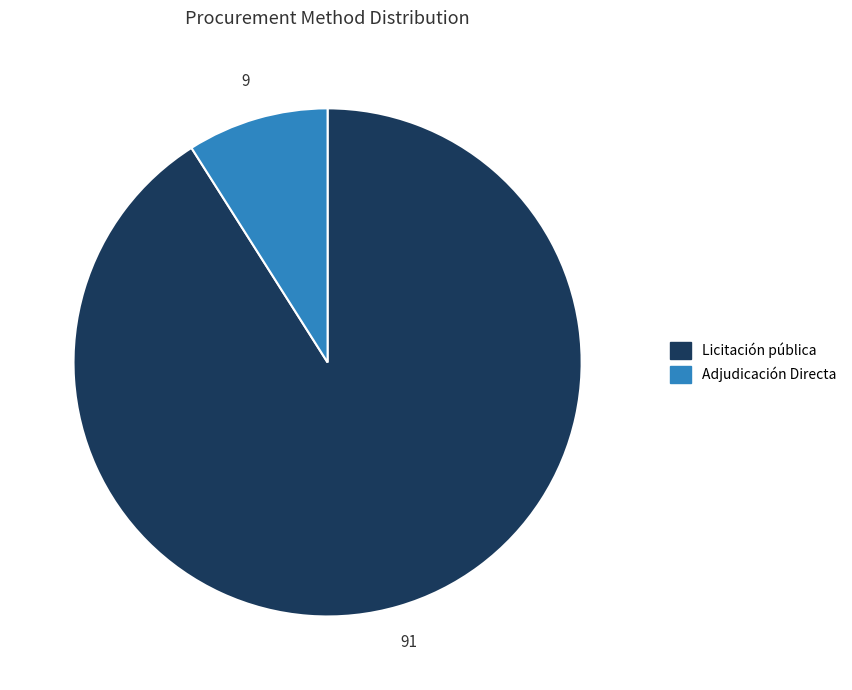

Rank the categories by value from highest to lowest.

Licitación pública, Adjudicación Directa